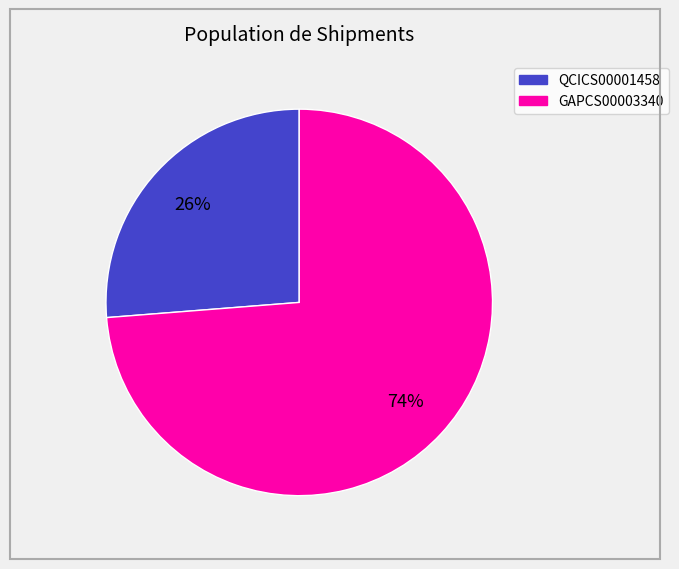

Does QCICS00001458 represent more than half of the total?

No